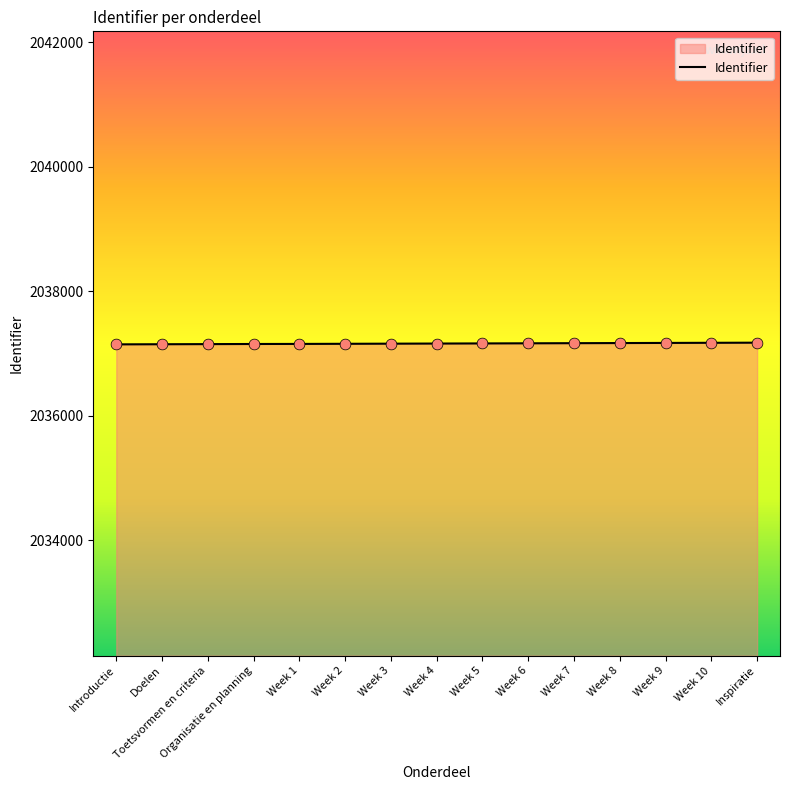

What is the ratio of the value at Week 10 to the value at Week 6?

1.0